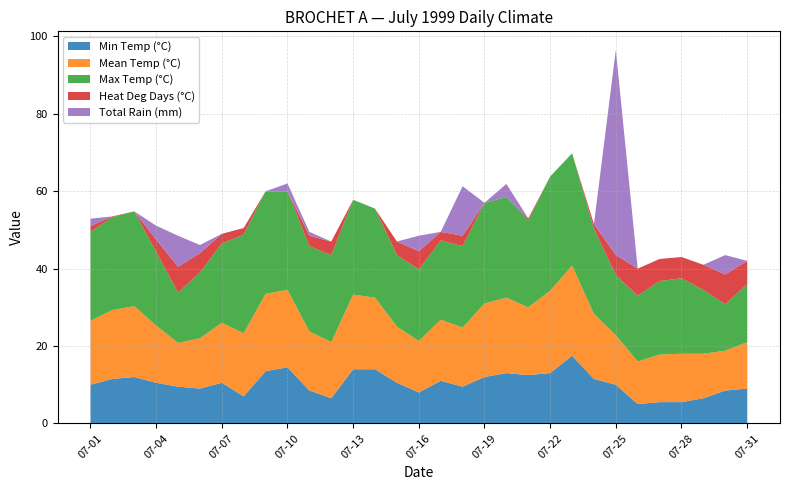

Reading right to left, extract all data points from this chart.

Min Temp (°C): 9.0	8.5	6.5	5.5	5.5	5.0	10.0	11.5	17.5	13.0	12.5	13.0	12.0	9.5	11.0	8.0	10.5	14.0	14.0	6.5	8.5	14.5	13.5	7.0	10.5	9.0	9.5	10.5	12.0	11.5	10.0
Mean Temp (°C): 12.0	10.3	11.5	12.5	12.3	11.0	12.8	16.8	23.3	21.3	17.5	19.5	19.0	15.3	15.8	13.3	14.5	18.5	19.3	14.5	15.3	20.0	20.0	16.3	15.5	13.0	11.3	14.8	18.3	17.8	16.5
Max Temp (°C): 15.0	12.0	16.5	19.5	19.0	17.0	15.5	22.0	29.0	29.5	22.5	26.0	26.0	21.0	20.5	18.5	18.5	23.0	24.5	22.5	22.0	25.5	26.5	25.5	20.5	17.0	13.0	19.0	24.5	24.0	23.0
Heat Deg Days (°C): 6.0	7.7	6.5	5.5	5.7	7.0	5.2	1.2	0.0	0.0	0.5	0.0	0.0	2.7	2.2	4.7	3.5	0.0	0.0	3.5	2.7	0.0	0.0	1.7	2.5	5.0	6.7	3.2	0.0	0.2	1.5
Total Rain (mm): 0.0	5.0	0.0	0.0	0.0	0.0	53.0	0.0	0.0	0.0	0.0	3.4	0.0	12.8	0.0	4.0	0.0	0.0	0.0	0.0	1.0	2.0	0.0	0.0	0.0	2.1	8.0	3.6	0.0	0.0	1.9